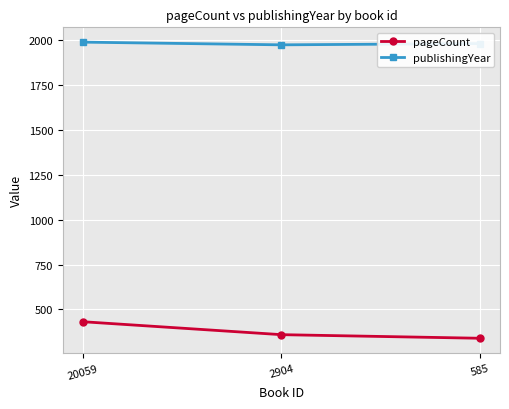

Which series has the widest spread of values?

pageCount